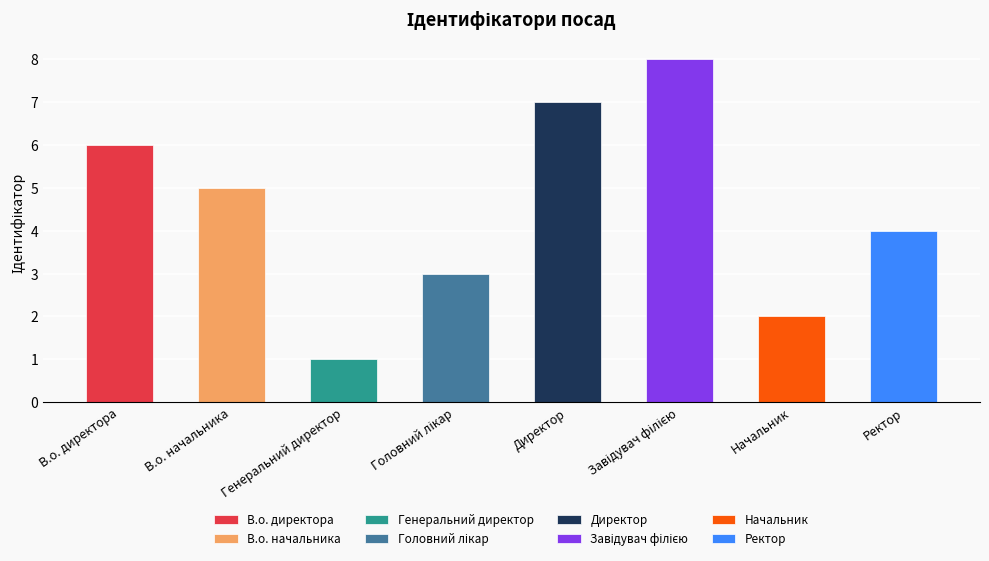

List the labels in order of value, smallest first.

Генеральний директор, Начальник, Головний лікар, Ректор, В.о. начальника, В.о. директора, Директор, Завідувач філією